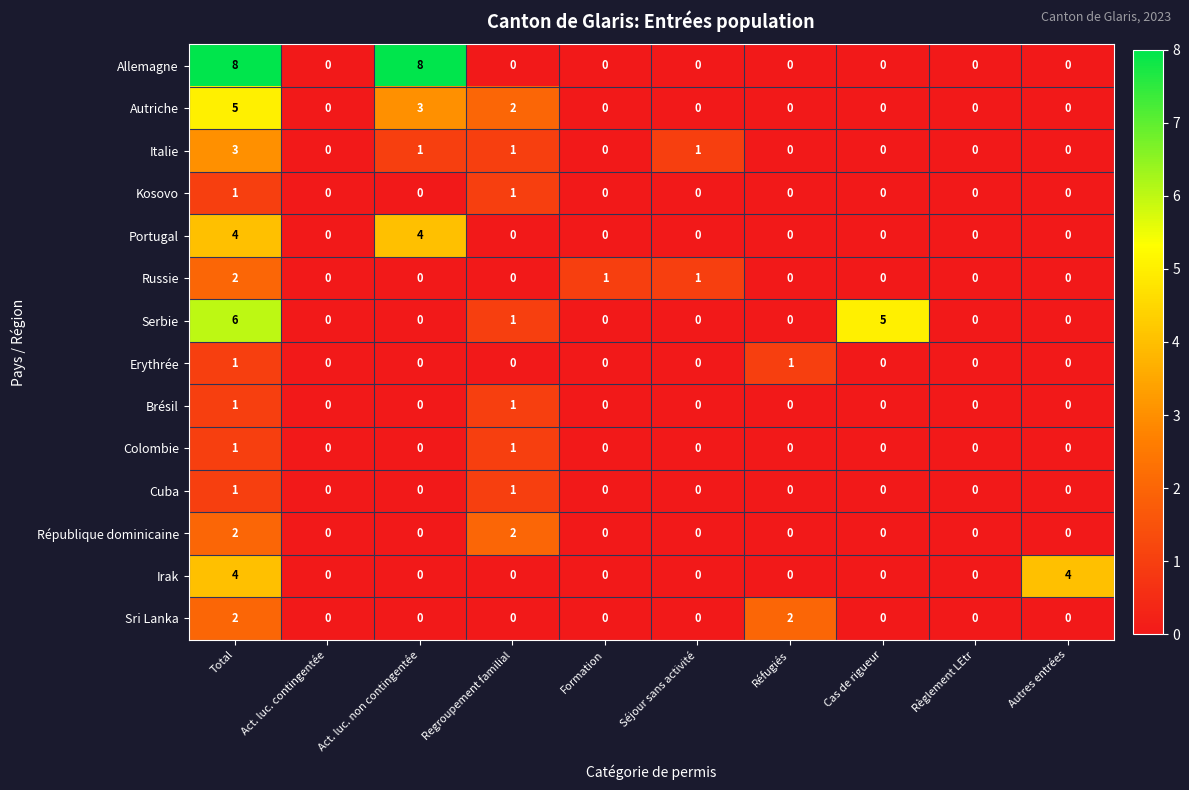

What is the total value across all series at Total?

41